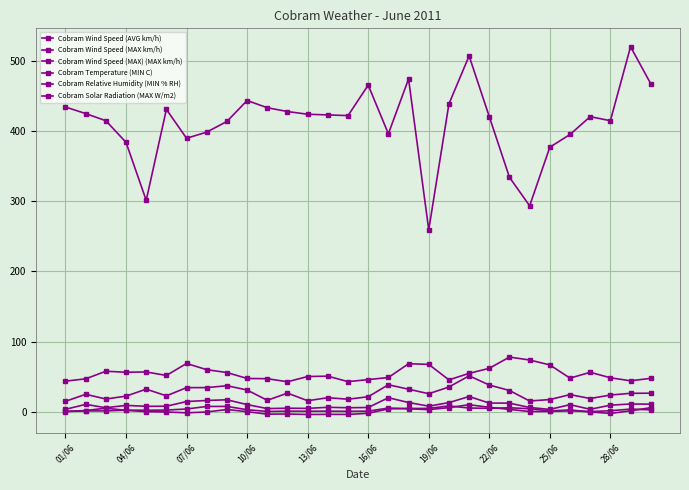

How many series are shown in this chart?

6